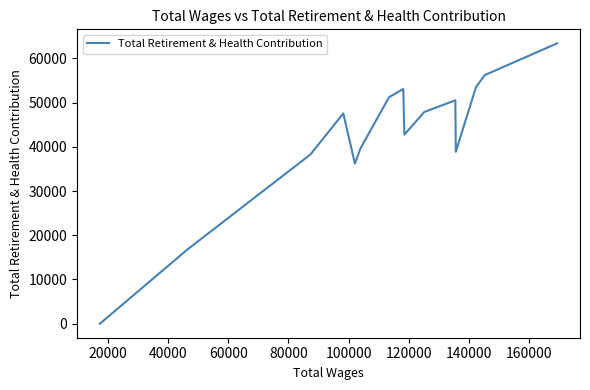

What is the average value?

42383